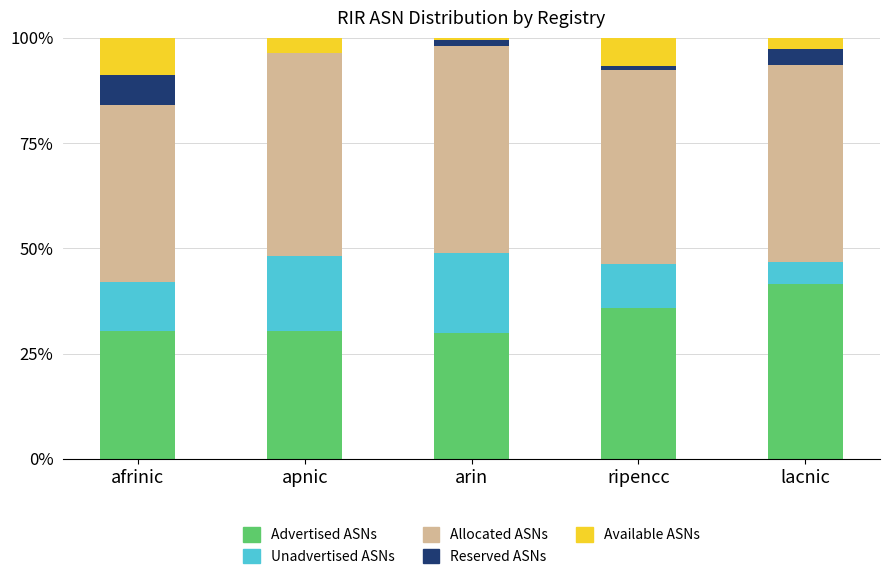

What is the total value across all series at afrinic?

100.0